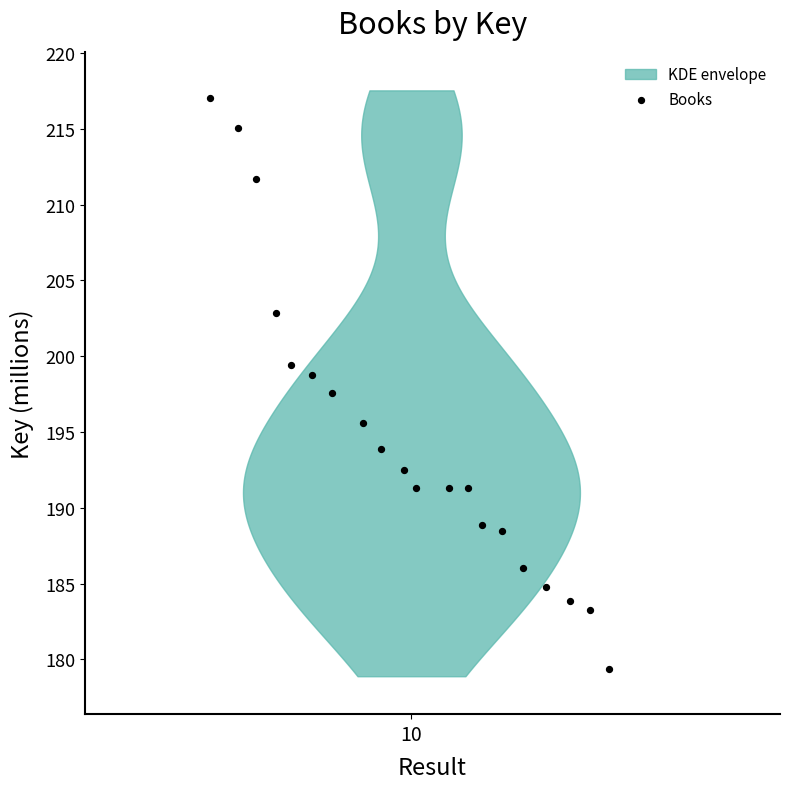

What is the range of X values (max minus min)?

19.0